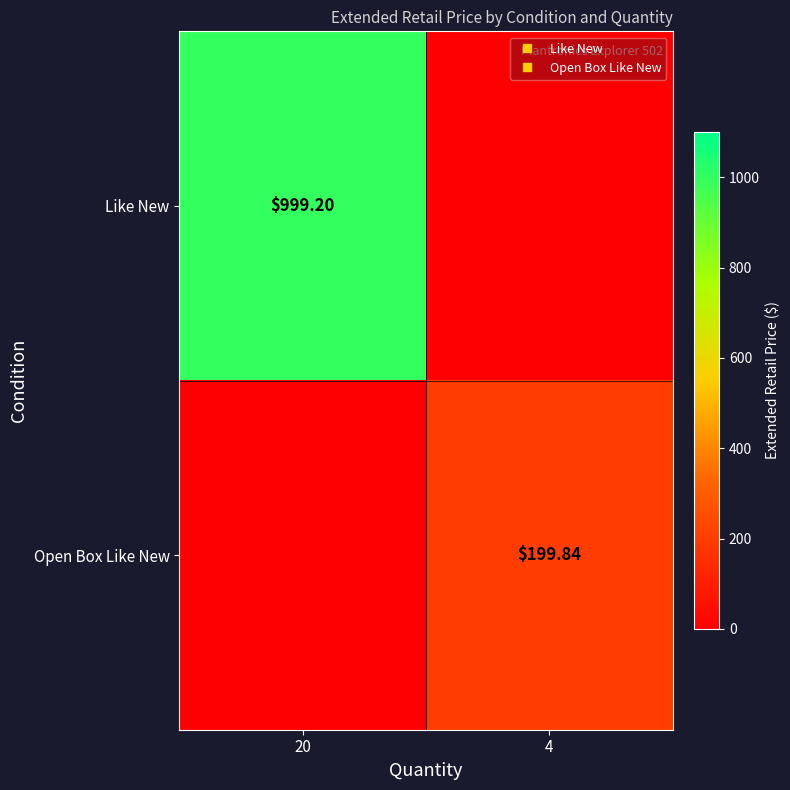

What is the spread (max minus min) of values at 4?

199.8